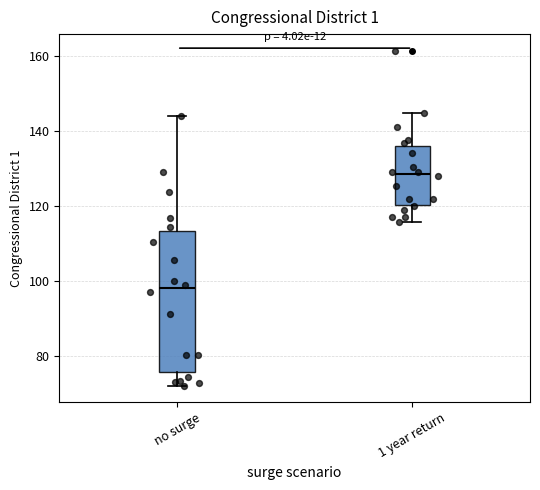

Where is the upper edge of the box for no surge on the y-axis? The values are not printed on the chart, so give them approximately, as read against the axis.

114